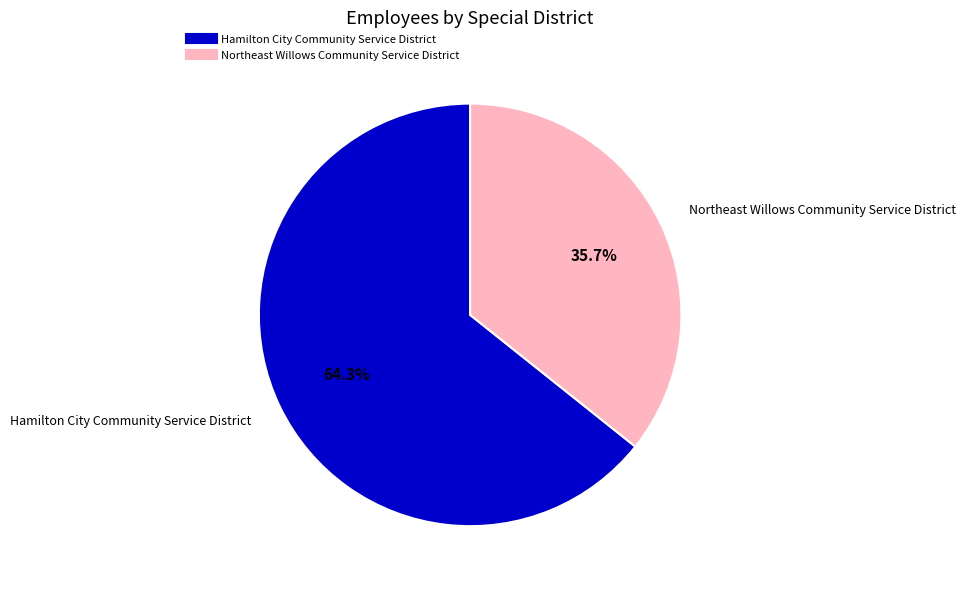

True or false: Hamilton City Community Service District accounts for 72% of the total.

False